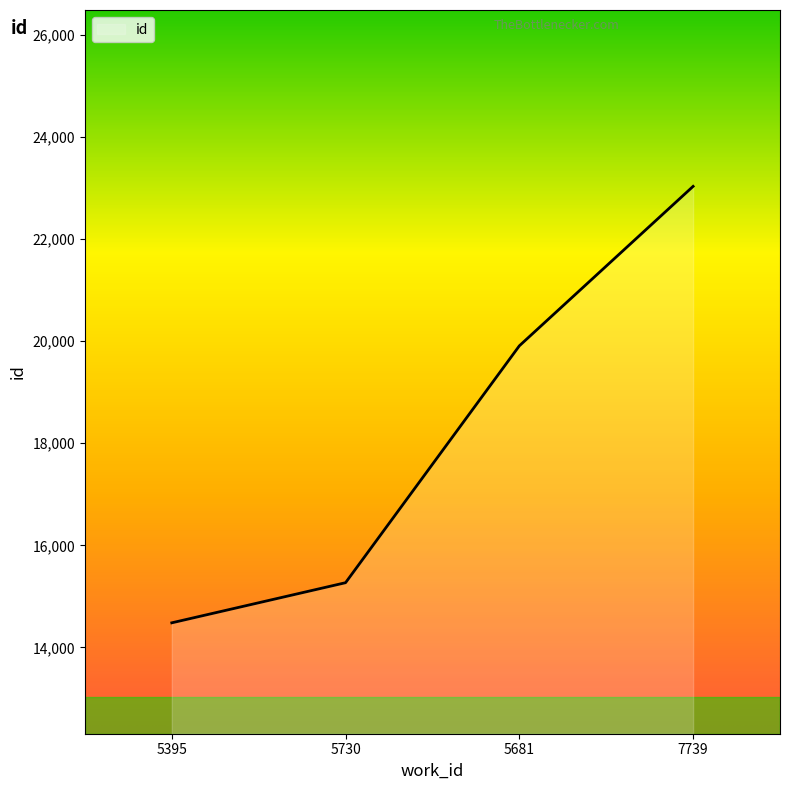

What is the average value?

18174